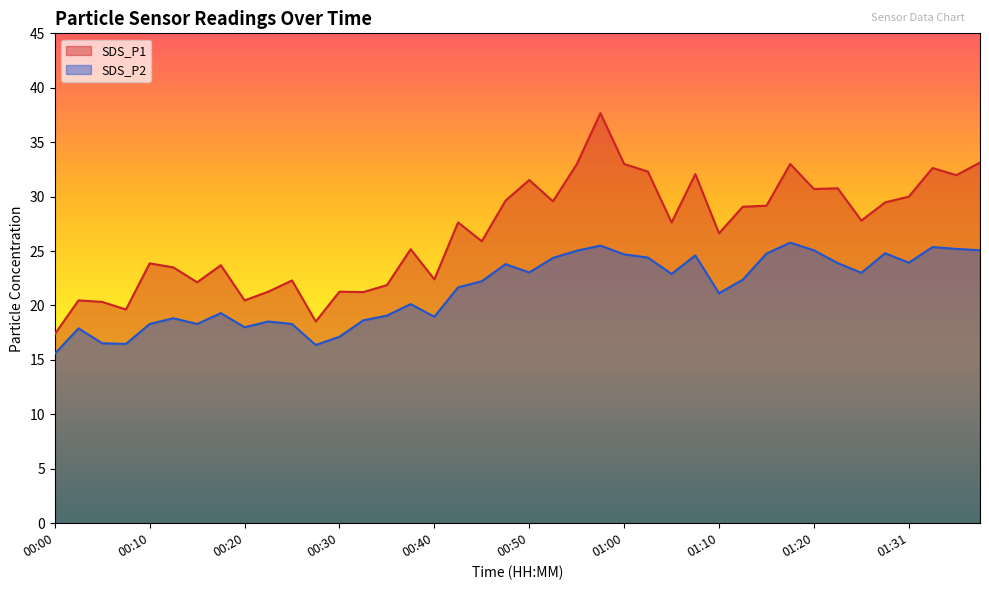

True or false: SDS_P2 and SDS_P1 intersect in this chart.

False